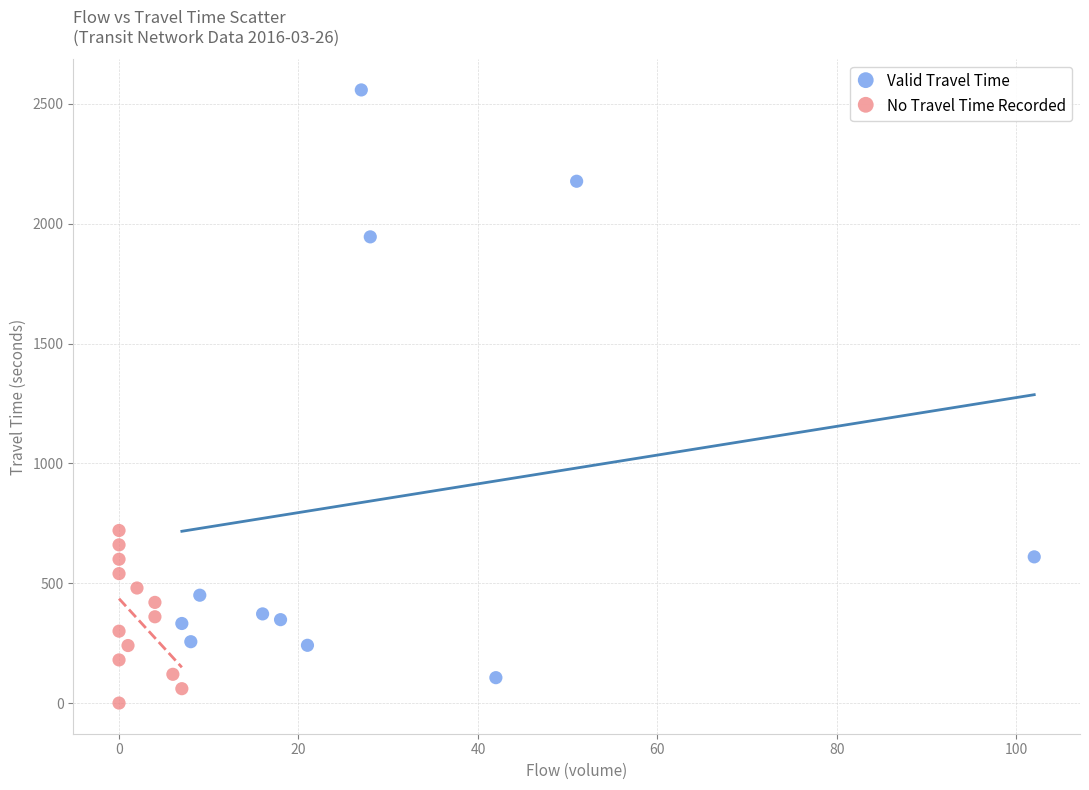

Which series has the widest spread of Y values?

Valid Travel Time